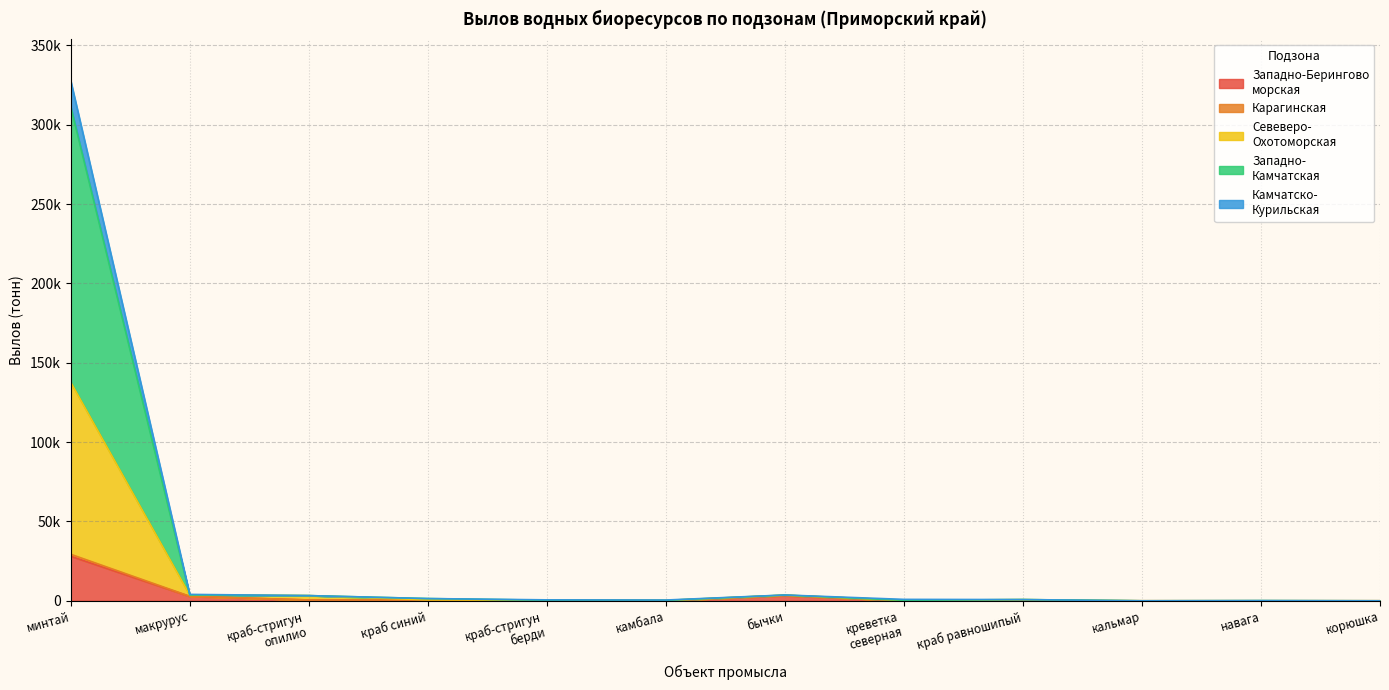

True or false: Западно-Камчатская has a value of 0.0 at краб камчатск..

True